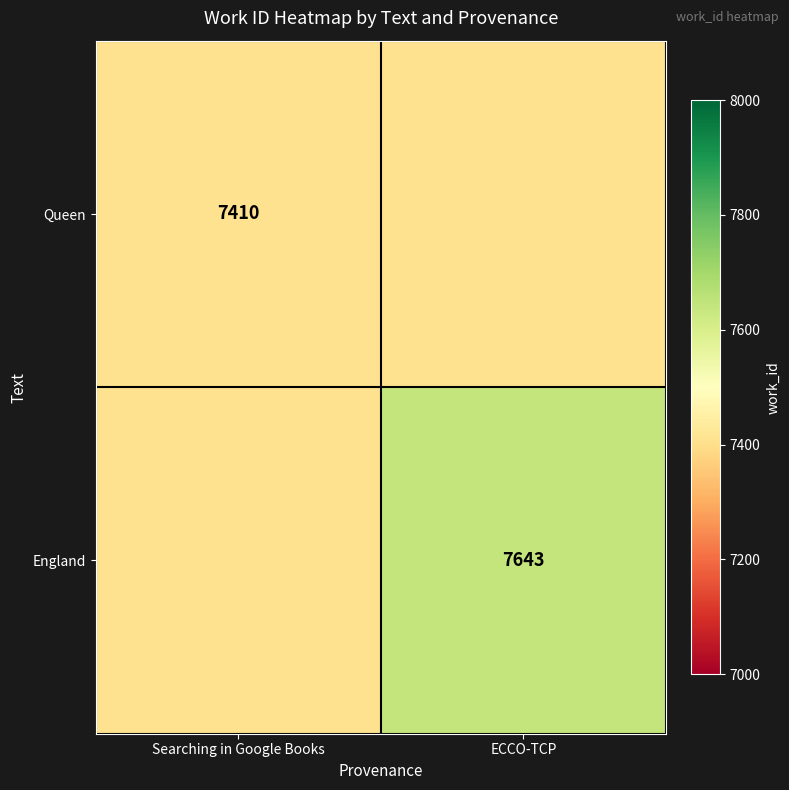

The value of England at Searching in Google Books is 3350. True or false?

False